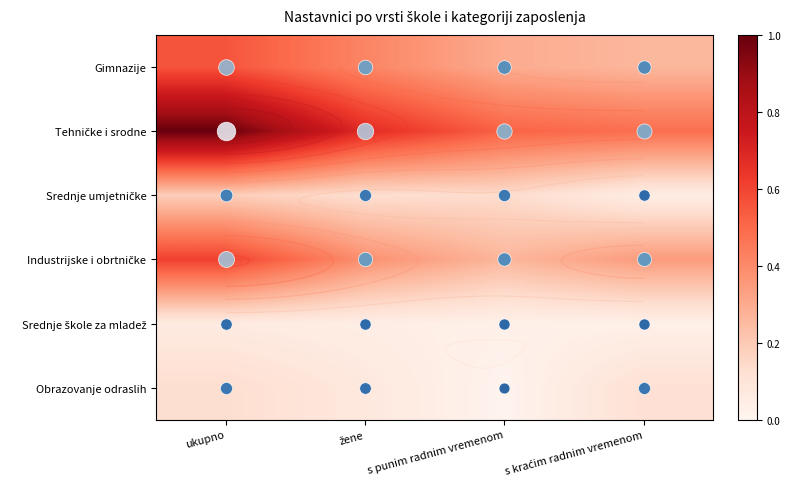

Is the value of Gimnazije at ukupno greater than the value of Srednje umjetničke at žene?

Yes